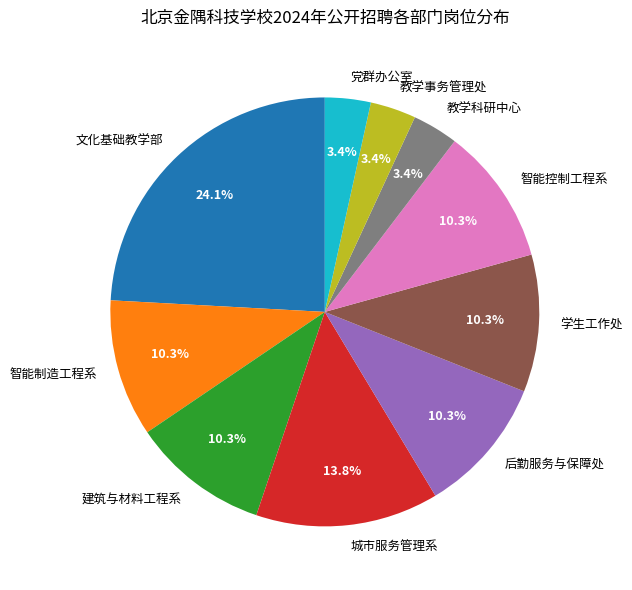

To the nearest percent, what is the average slice percentage?

10%